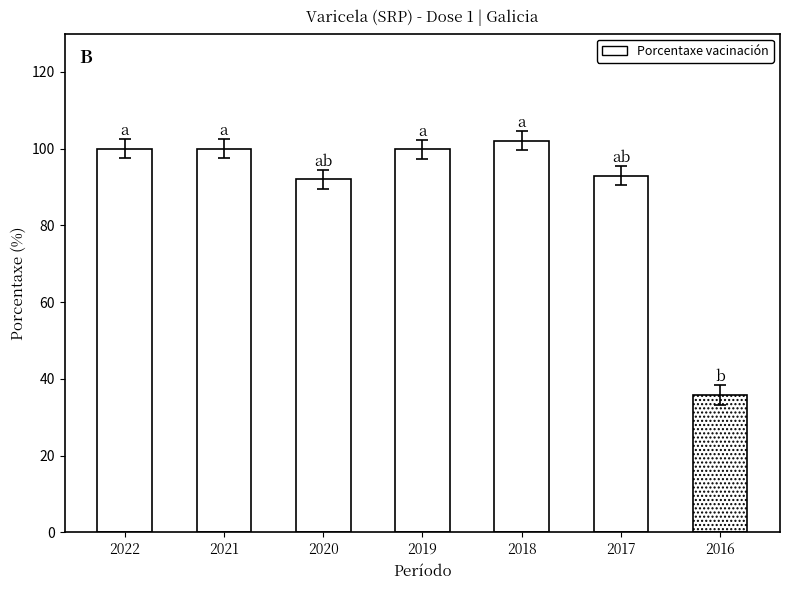

What is the change in value from 2020 to 2017?

+1.0